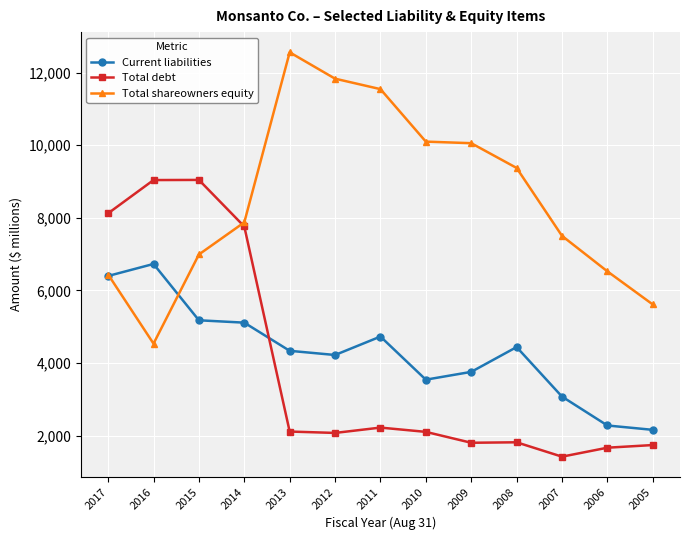

How many values in the Current liabilities series are below 4336?

6